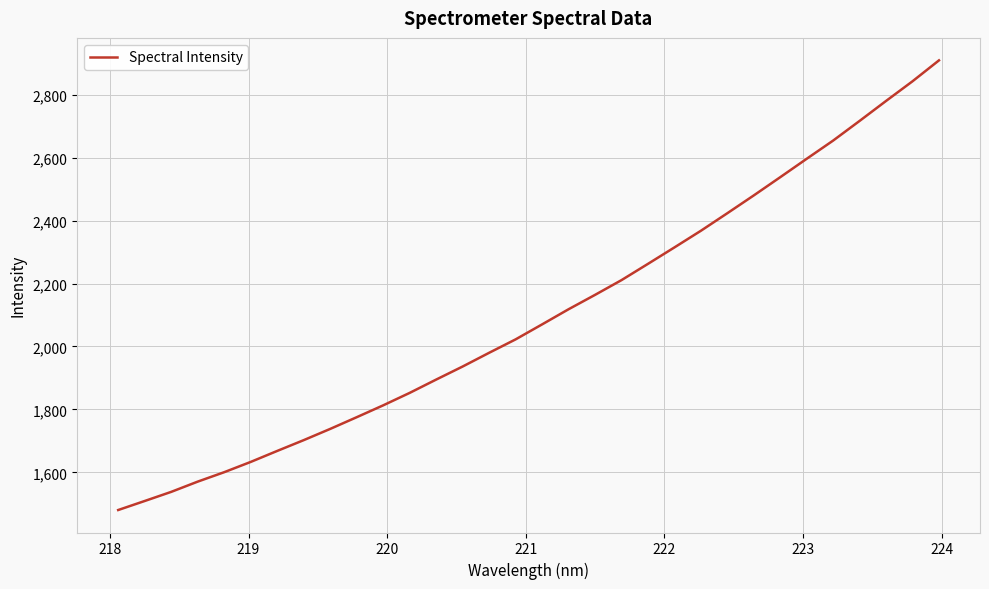

What is the smallest value displayed?

1480.7